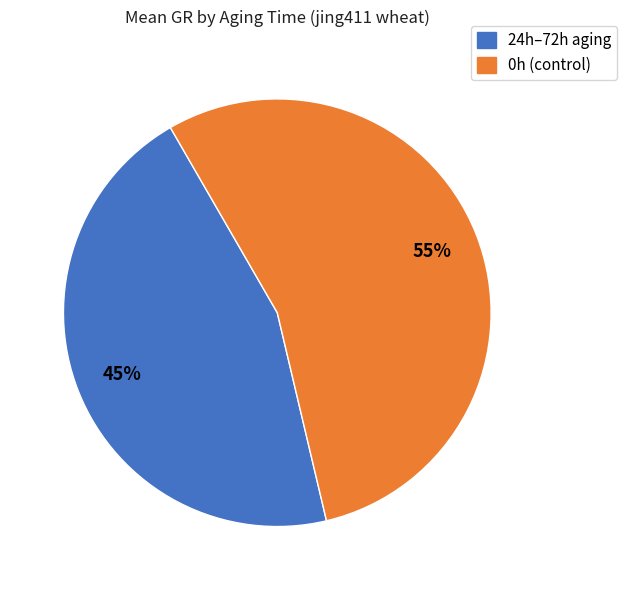

To the nearest percent, what is the average slice percentage?

50%